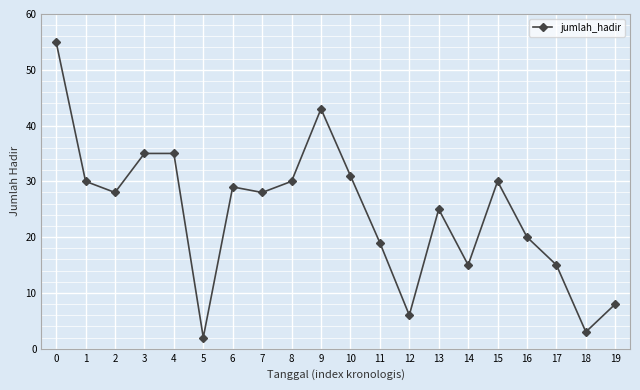

Reading right to left, what are all the values shown in this chart?

8	3	15	20	30	15	25	6	19	31	43	30	28	29	2	35	35	28	30	55